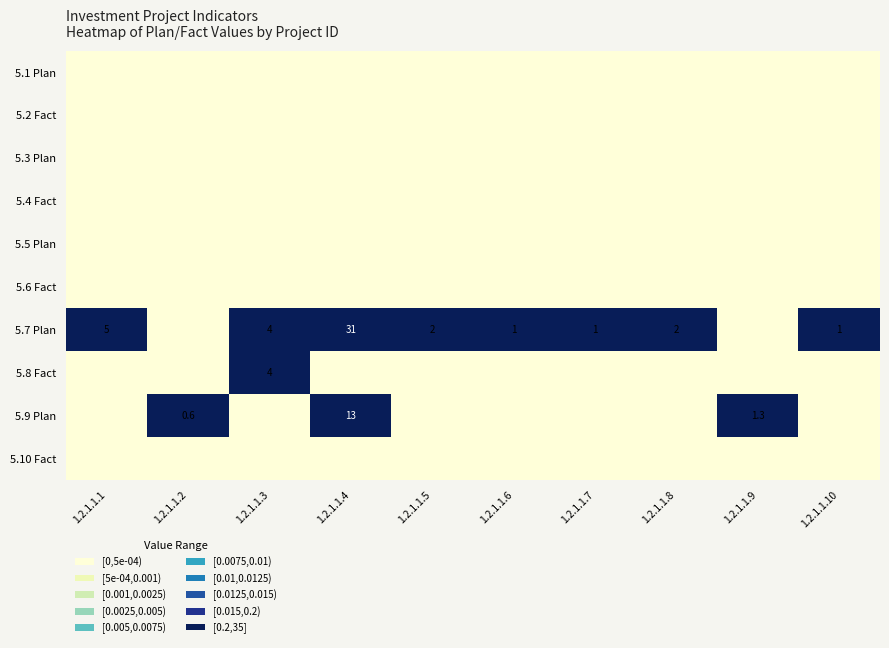

What is the difference between the 5.7 Plan values at 1.2.1.1.7 and 1.2.1.1.8?

1.0